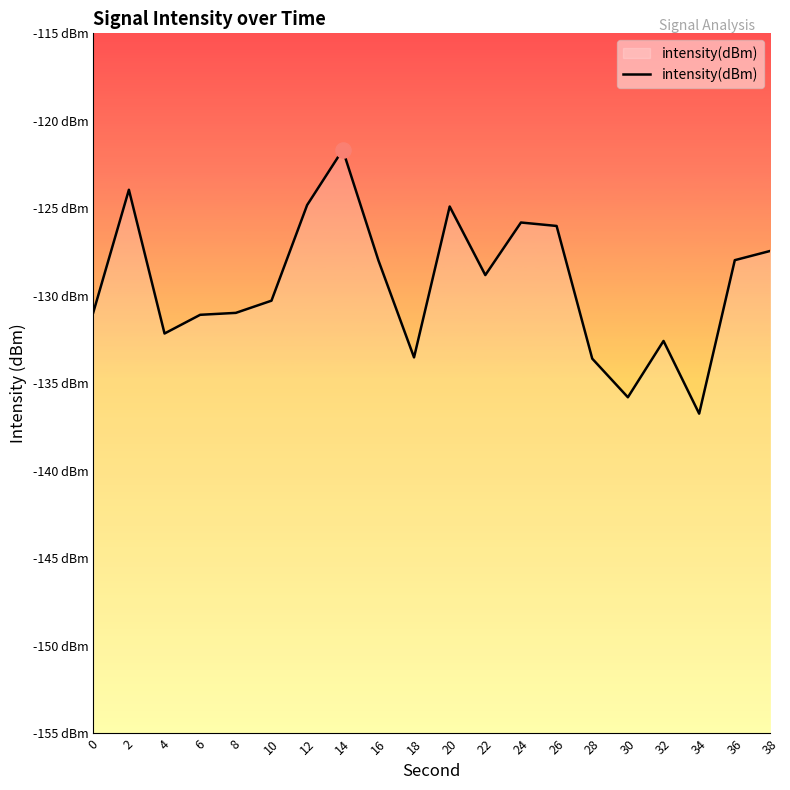

What is the change in value from 6 to 20?

+6.2